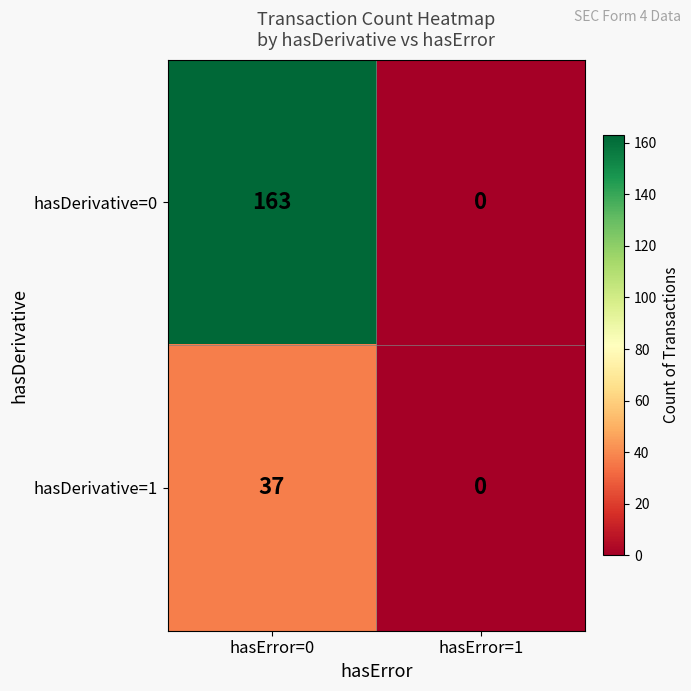

What is the sum of all hasDerivative=0 values?

163